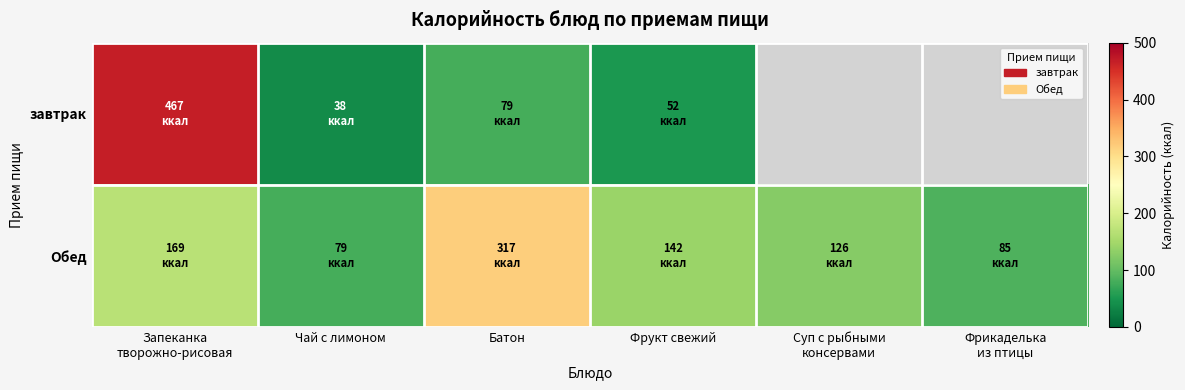

Where is завтрак nearest to the value 252?

Батон